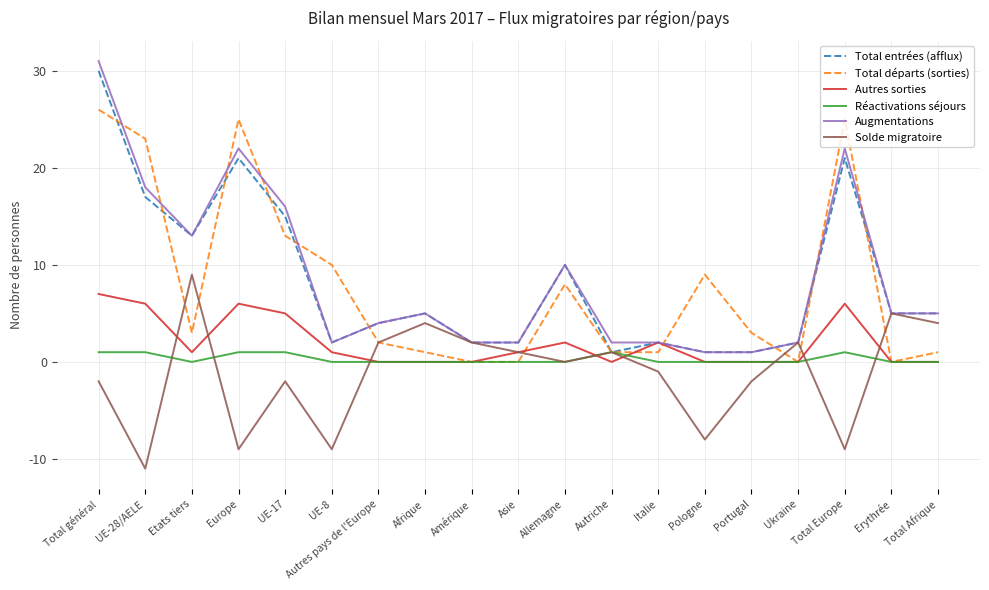

At which category is the sum across all series the highest?

Total général